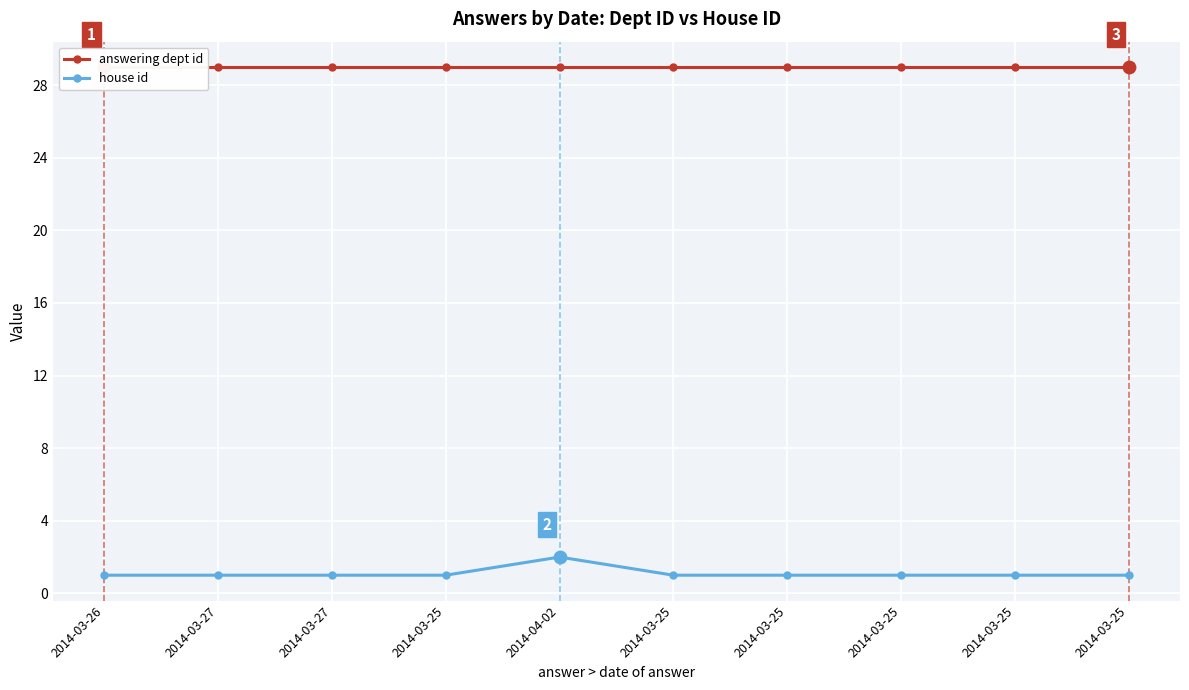

Which series contains the lowest Y value?

house id